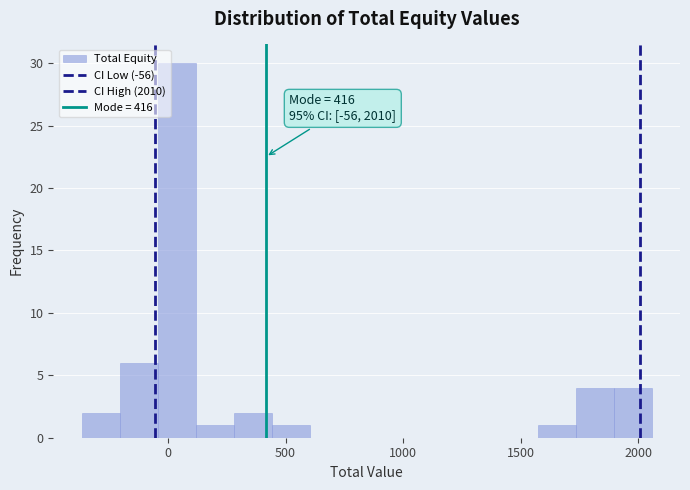

Around what value on the x-axis is the tallest bar? Give the approximate position of its centre, as read against the axis.

50